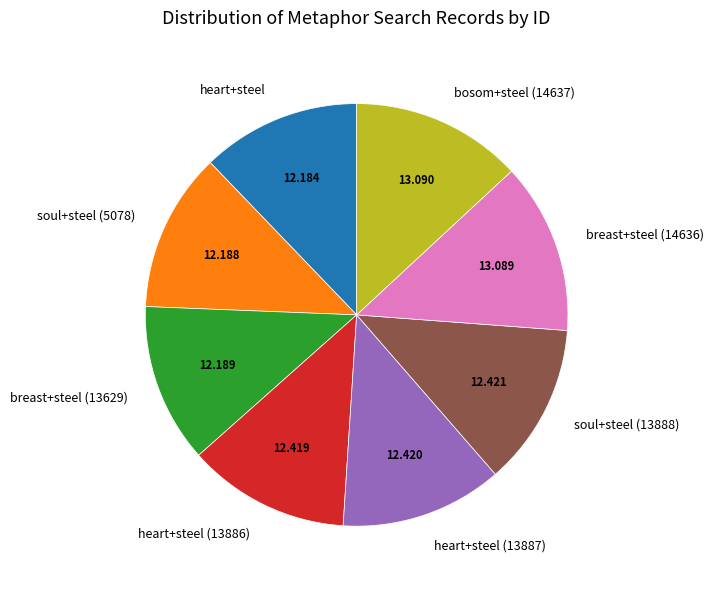

Does bosom+steel (14637) account for over 50% of the chart?

No